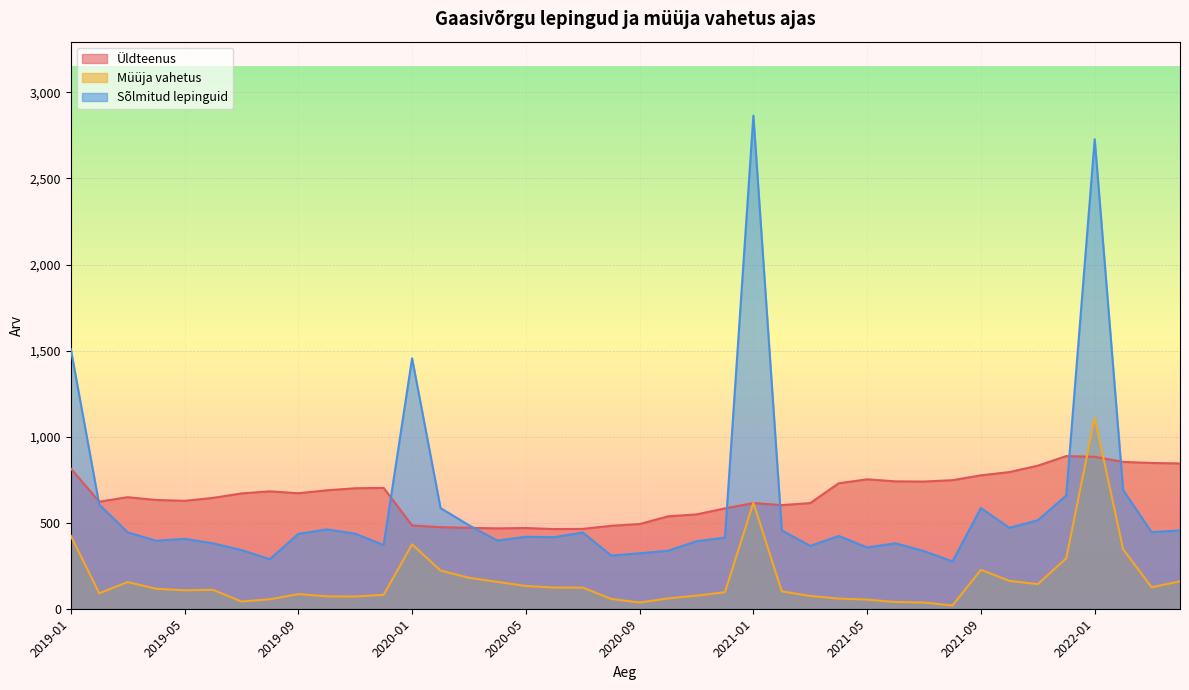

What is the approximate value of Müüja vahetus at 2019-12, to the nearest 50?

100